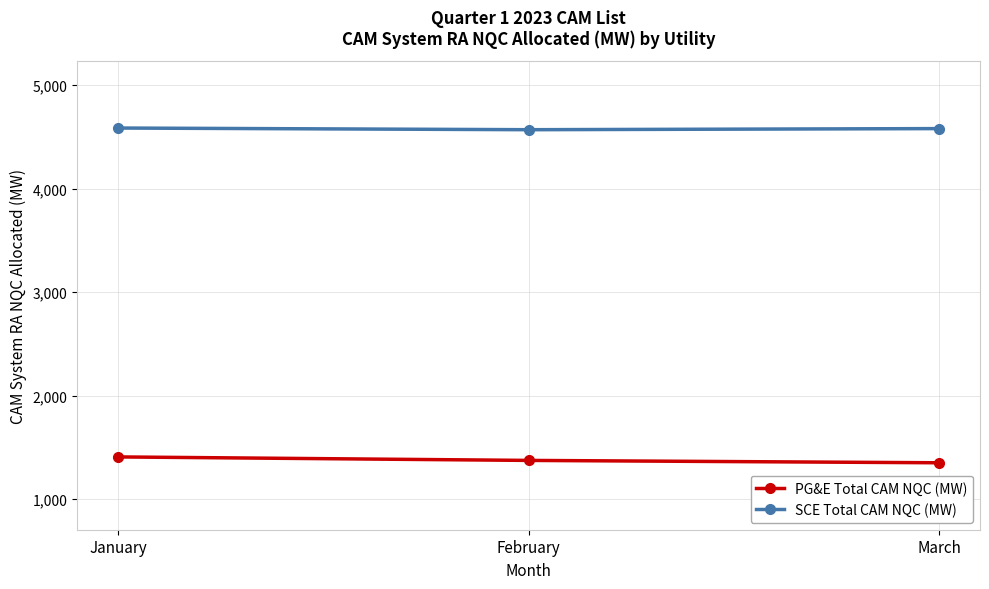

What is the value of the SCE Total CAM NQC (MW) point at the 2nd from the left?

4570.2